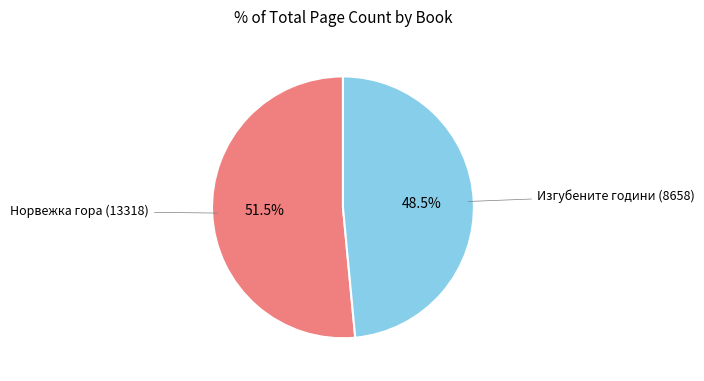

Count the number of slices in the pie.

2